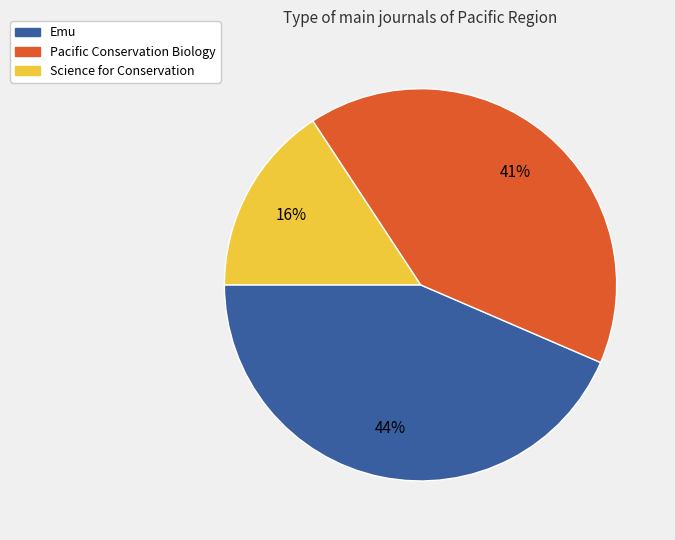

To the nearest percent, what is the average slice percentage?

33%